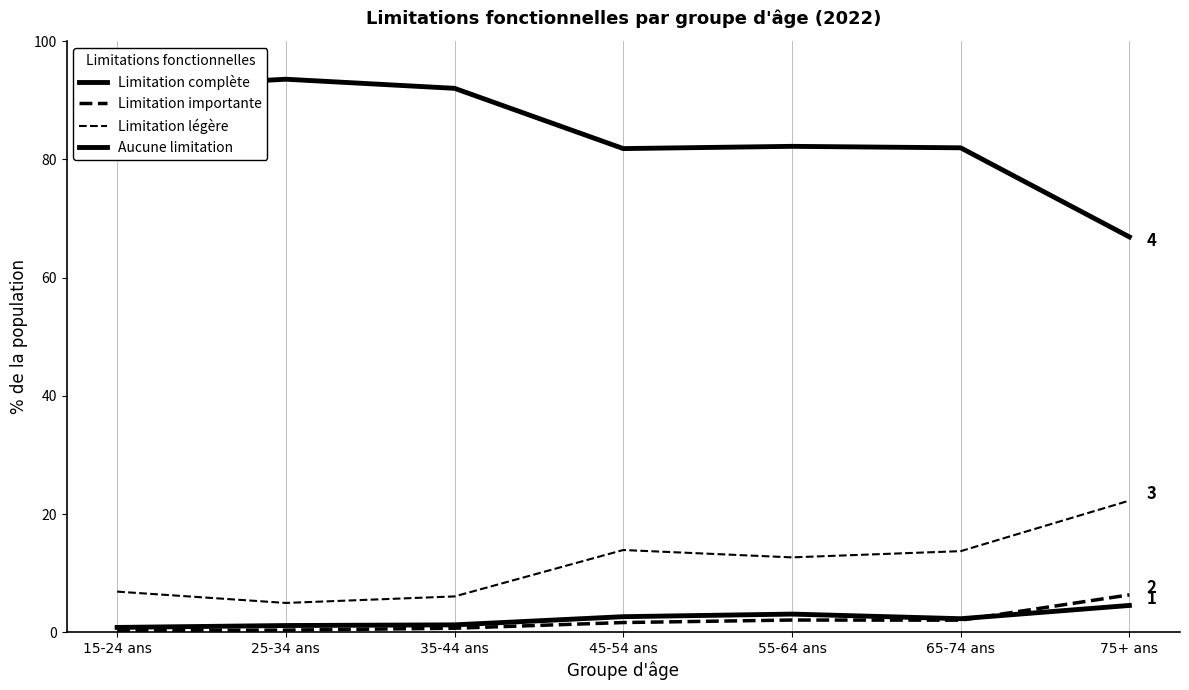

How many lines are shown in the chart?

4